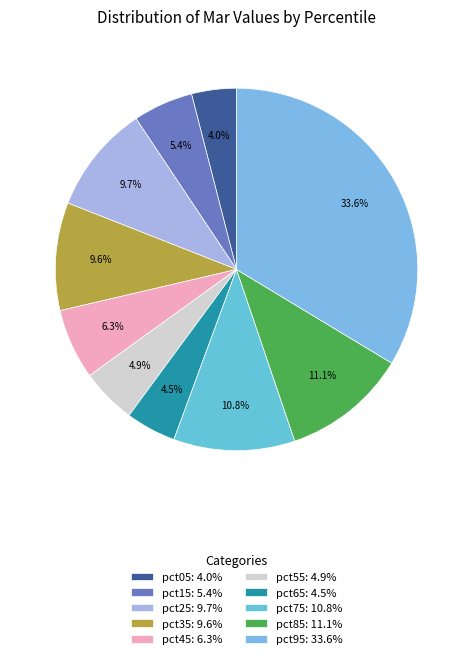

To the nearest percent, what percentage of the pie is pct95?

34%